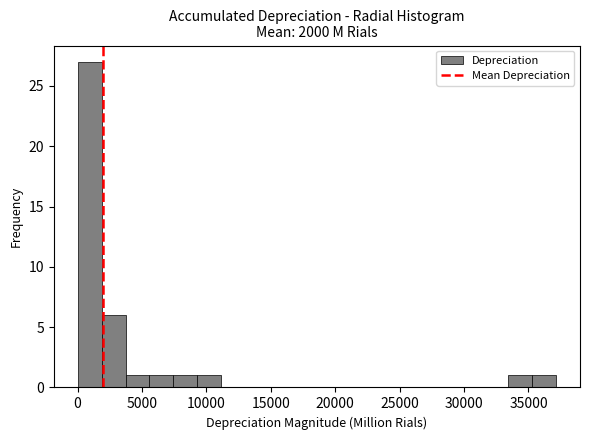

Read against the x-axis, roughly where is the centre of the tallest bar?

1000